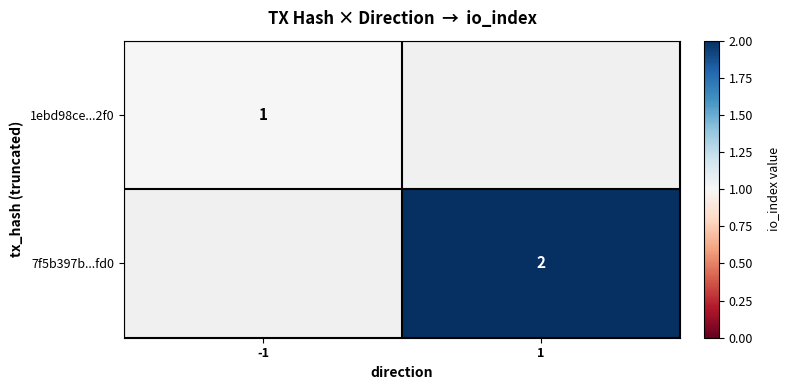

At how many categories does at least one series exceed 1?

1